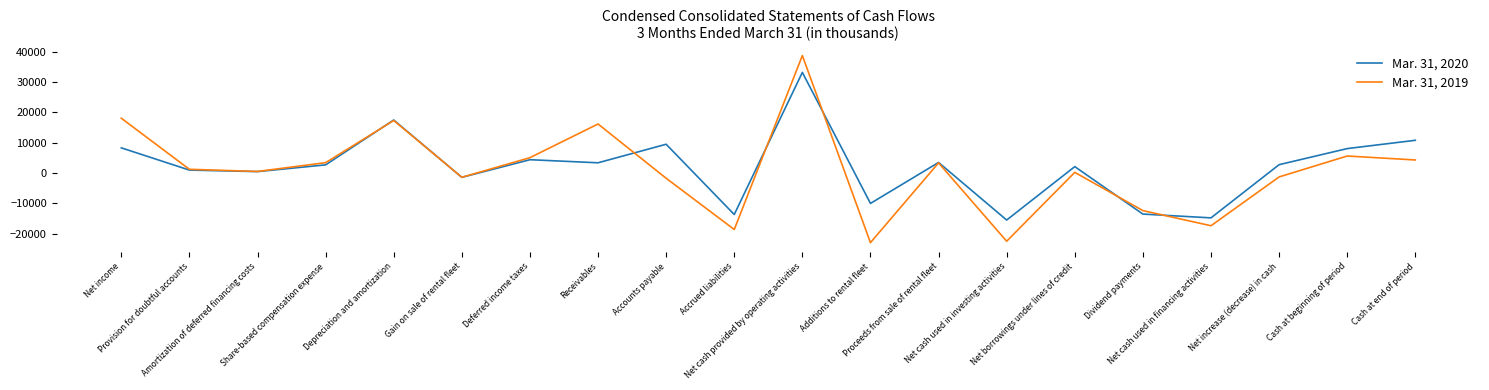

What is the maximum value shown in the chart?

38783